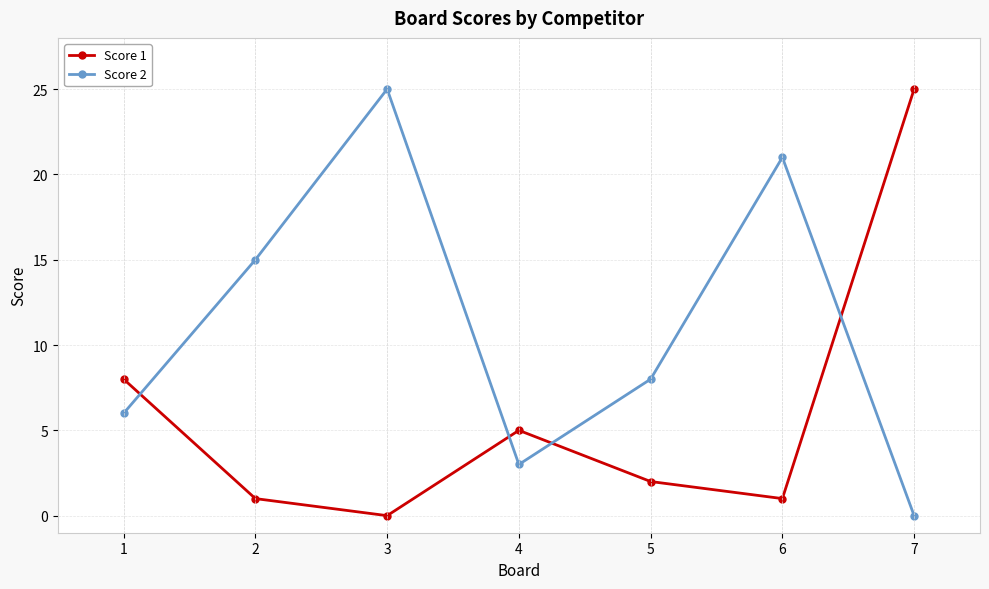

What is the difference between the Score 1 values at 2 and 5?

1